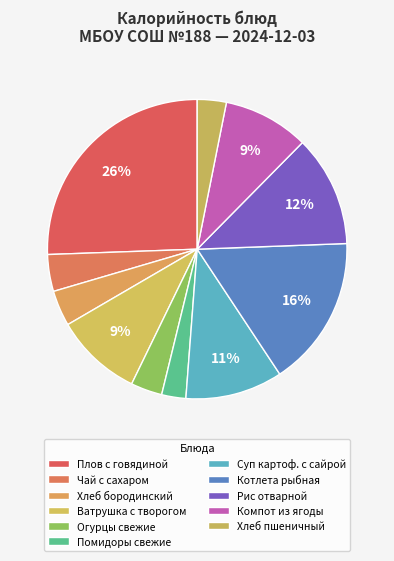

To the nearest percent, what is the average slice percentage?

9%